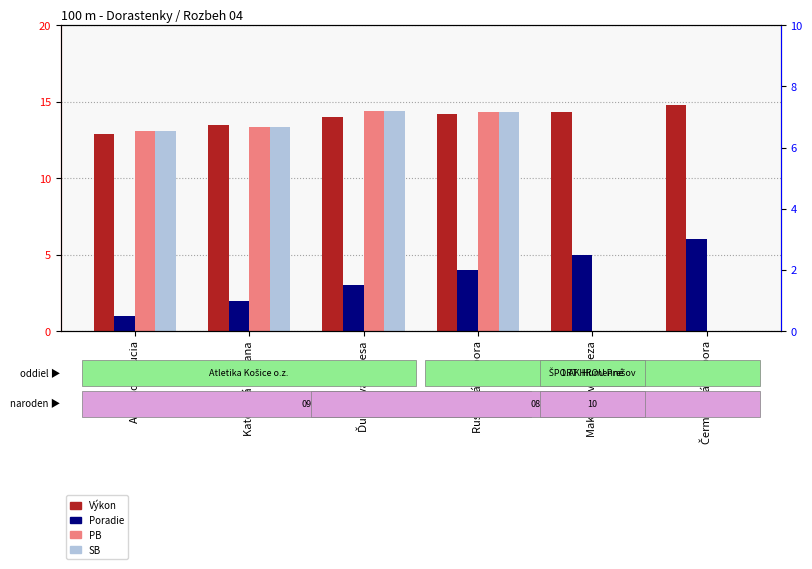

What is the lowest value of the Výkon series?

12.9